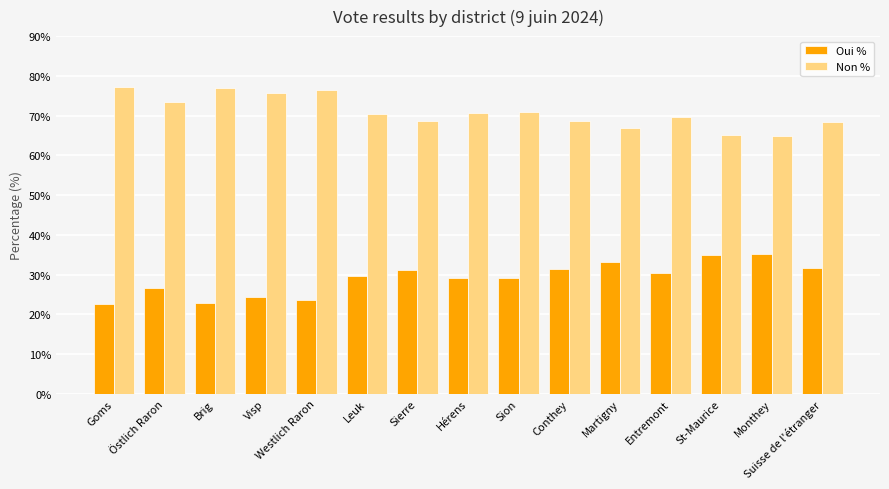

How many data points does each series have?

15